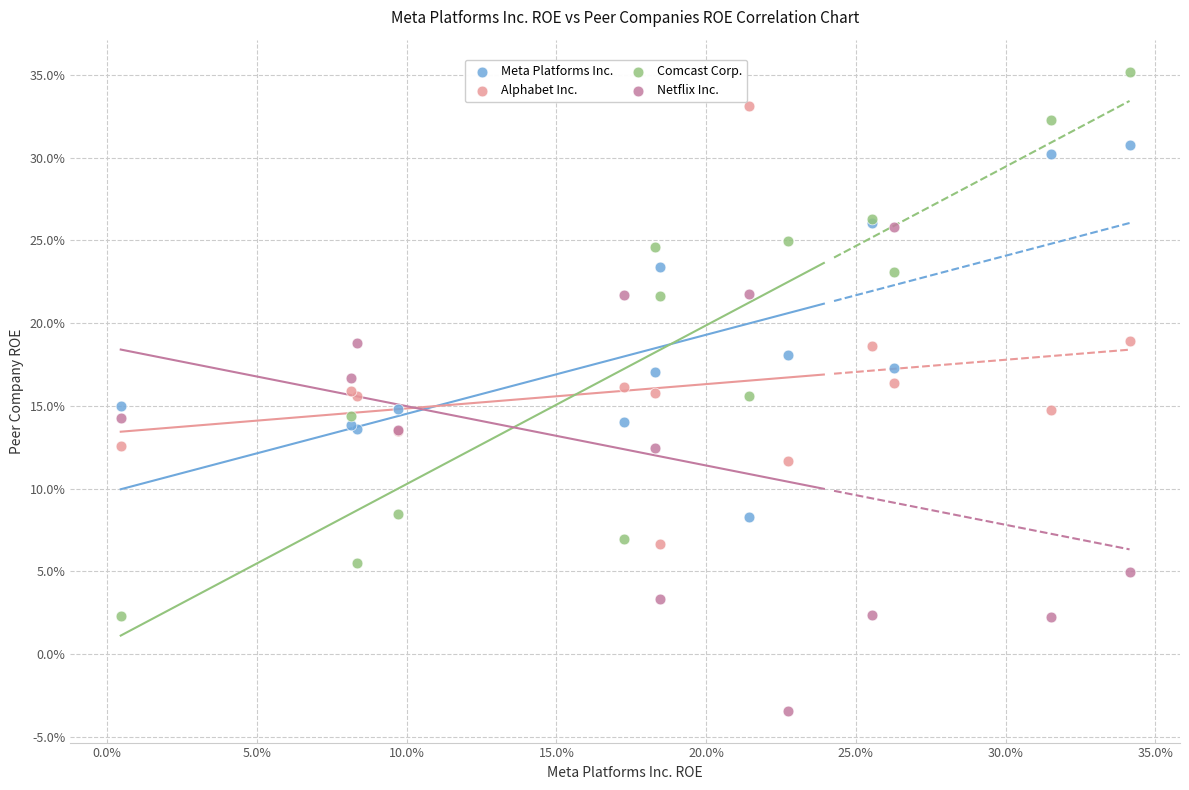

Which series reaches the maximum Y coordinate?

Comcast Corp.